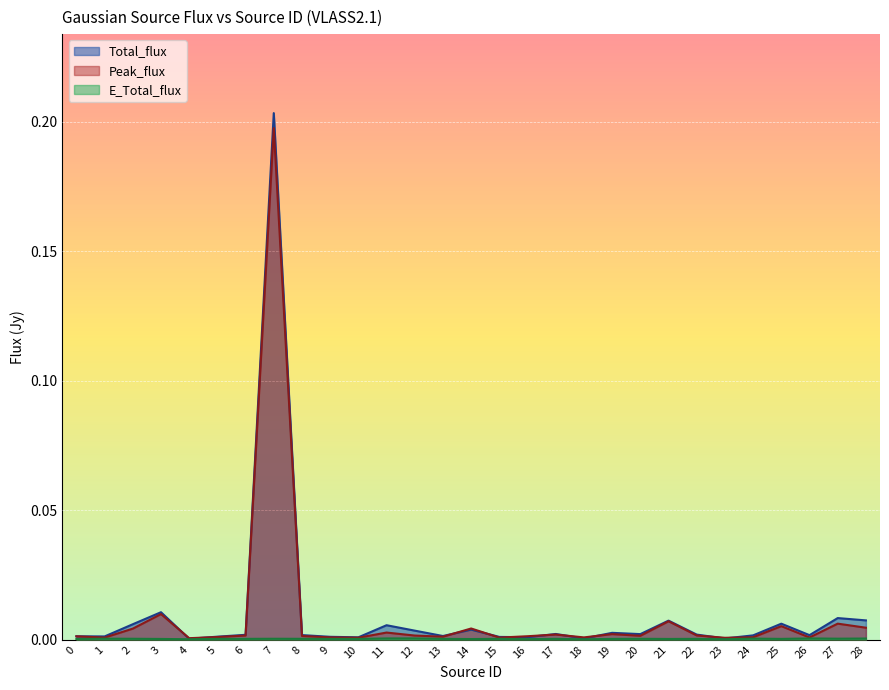

Which category has the lowest value in the E_Total_flux series?

18